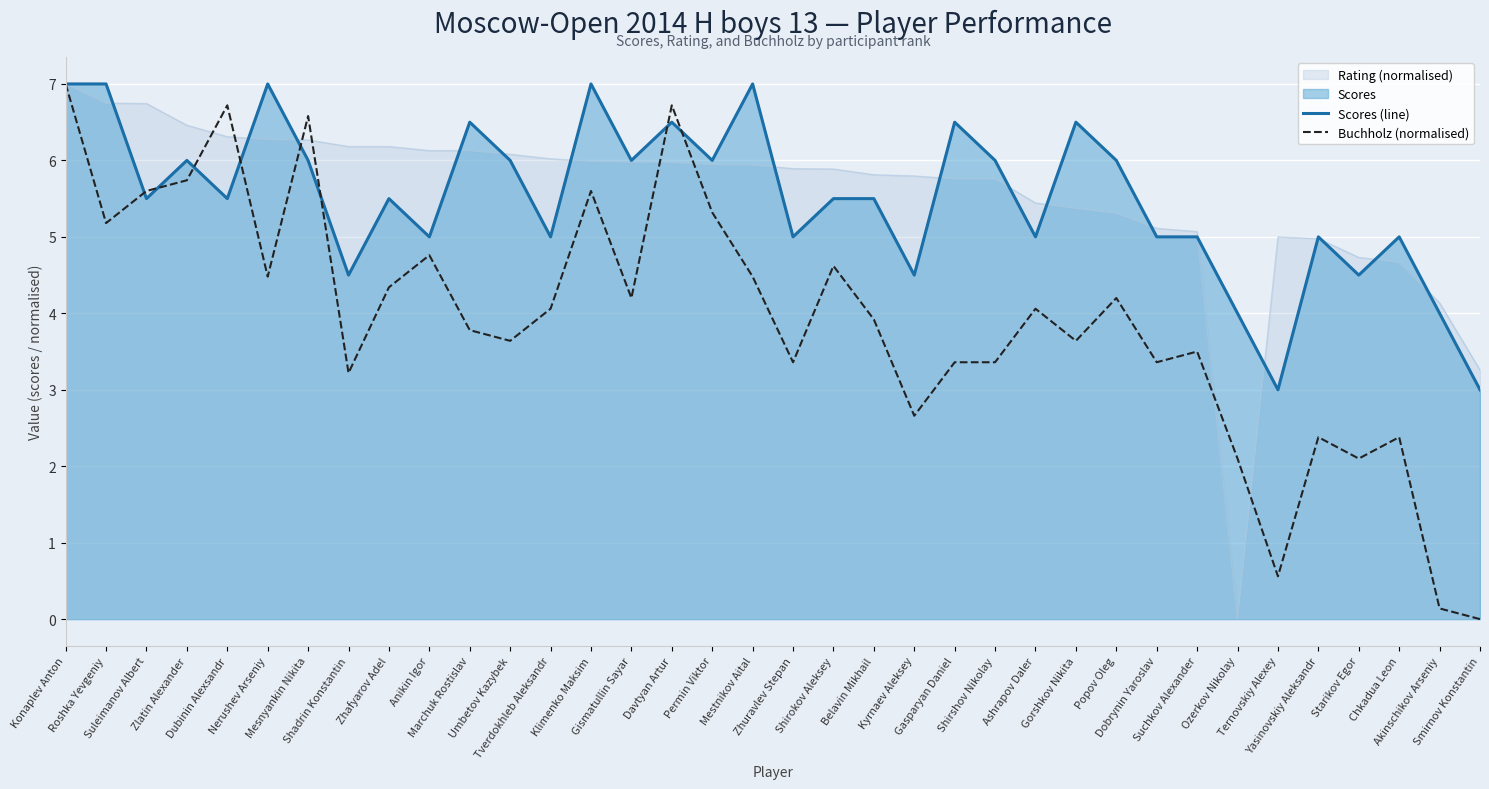

Which series ends up on top after the final intersection of Buchholz (normalised) and Scores (line)?

Scores (line)